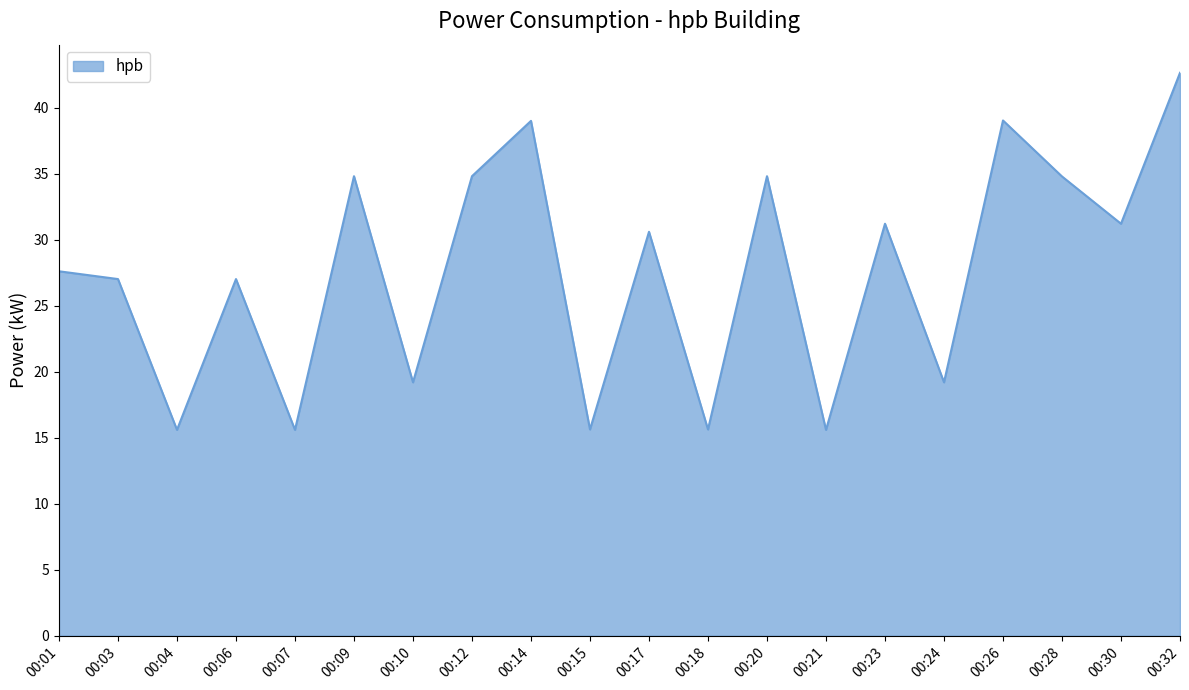

Count the number of data series in this chart.

1